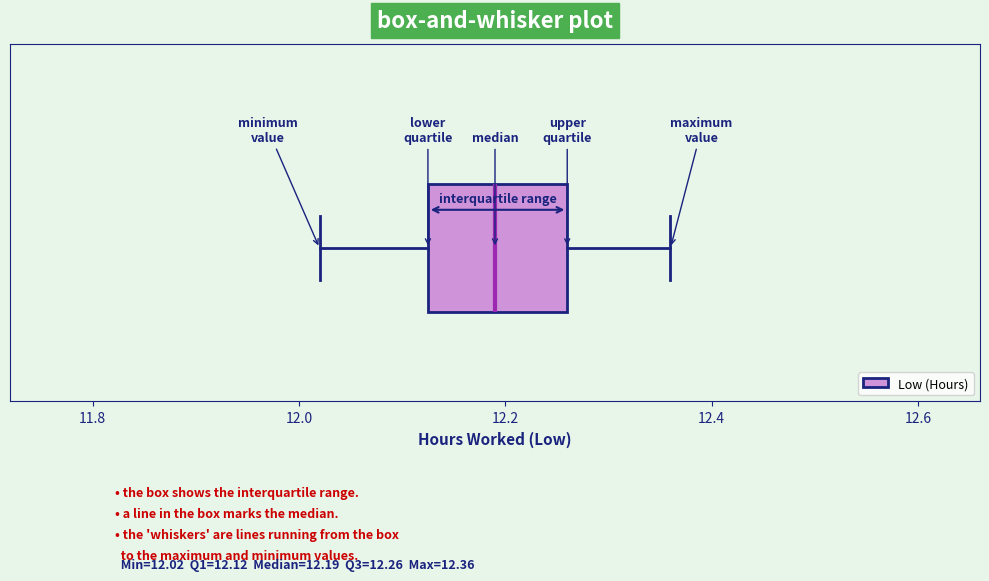

Where is the left edge of the box on the x-axis? The values are not printed on the chart, so give them approximately, as read against the axis.

12.12